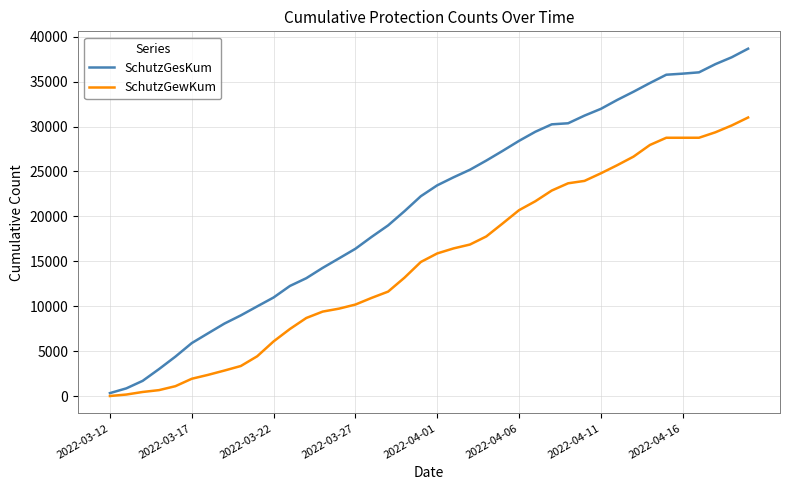

Rank the series by their maximum value, from lowest to highest.

SchutzGewKum, SchutzGesKum